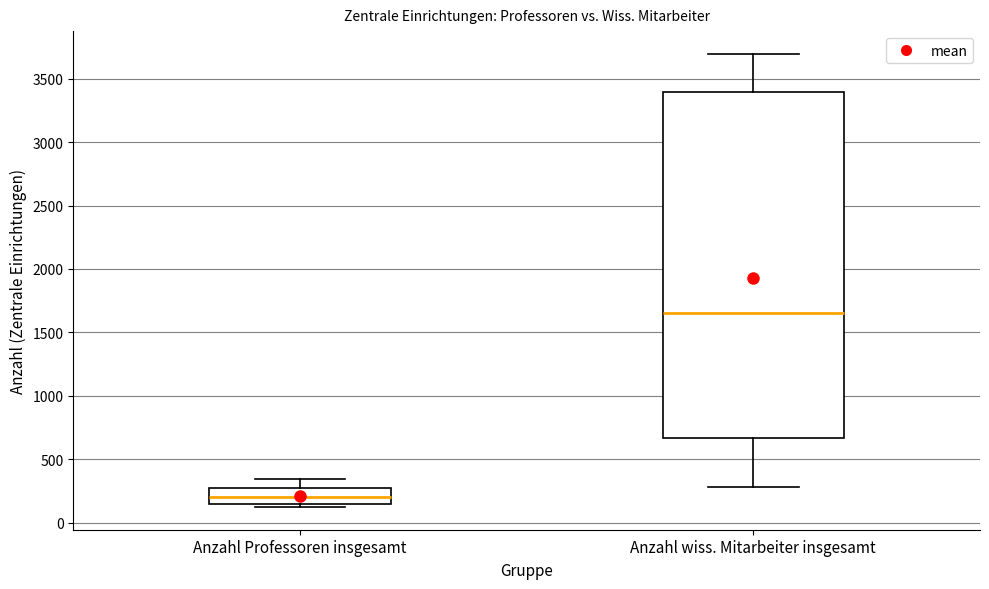

Where does the median line of the box for Anzahl Professoren insgesamt sit on the y-axis? The values are not printed on the chart, so give them approximately, as read against the axis.

200